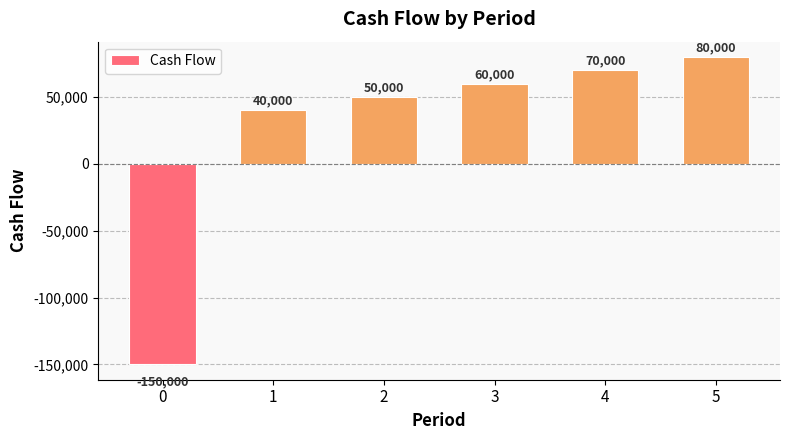

What is the sum of the values at 1 and 2?

90000